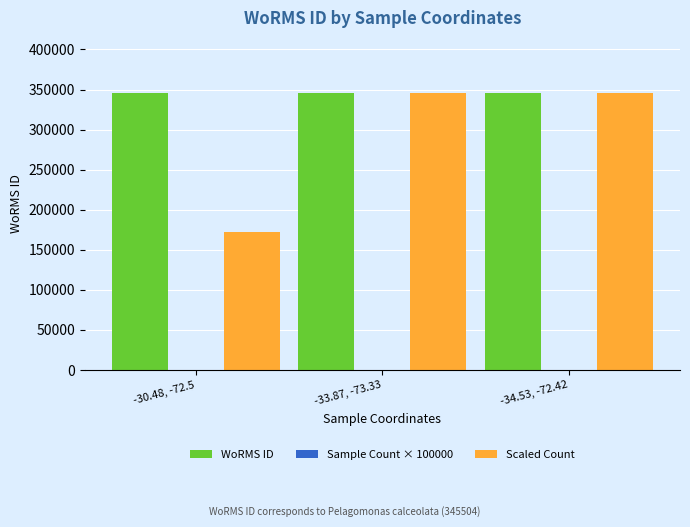

What is the greatest value displayed?

345504